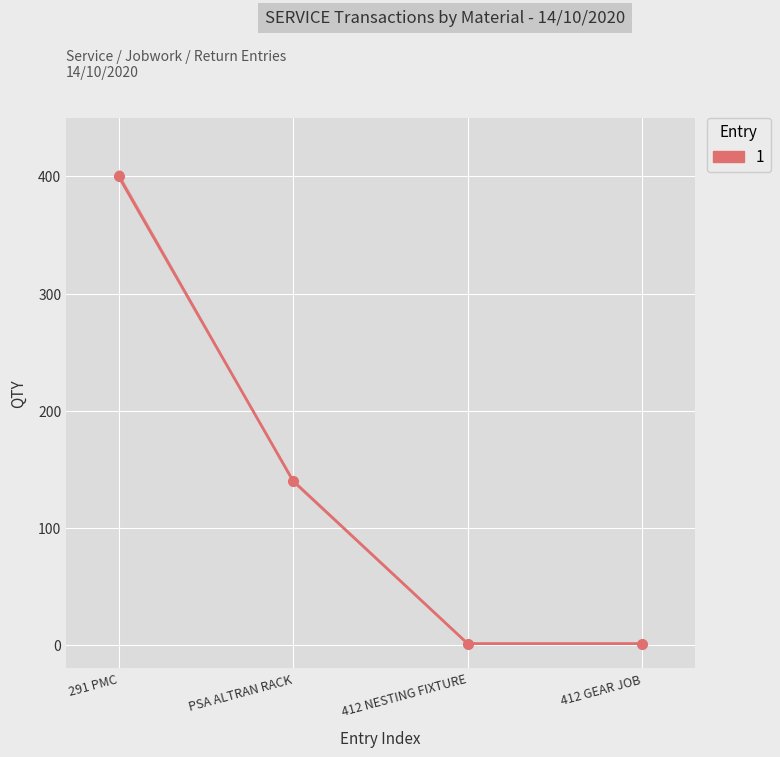

At which label does the data first exceed 140?

291 PMC